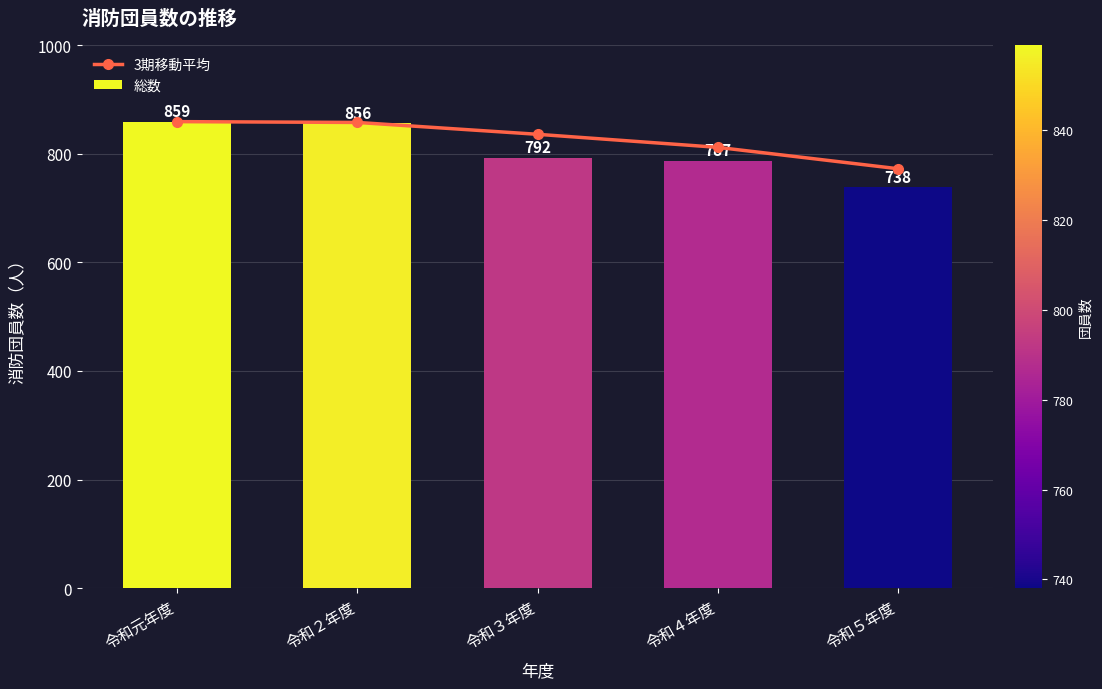

Reading right to left, transcribe all the data shown in this chart.

3期移動平均: 令和５年度=772.3	令和４年度=811.7	令和３年度=835.7	令和２年度=857.5	令和元年度=859.0
総数: 令和５年度=738.0	令和４年度=787.0	令和３年度=792.0	令和２年度=856.0	令和元年度=859.0